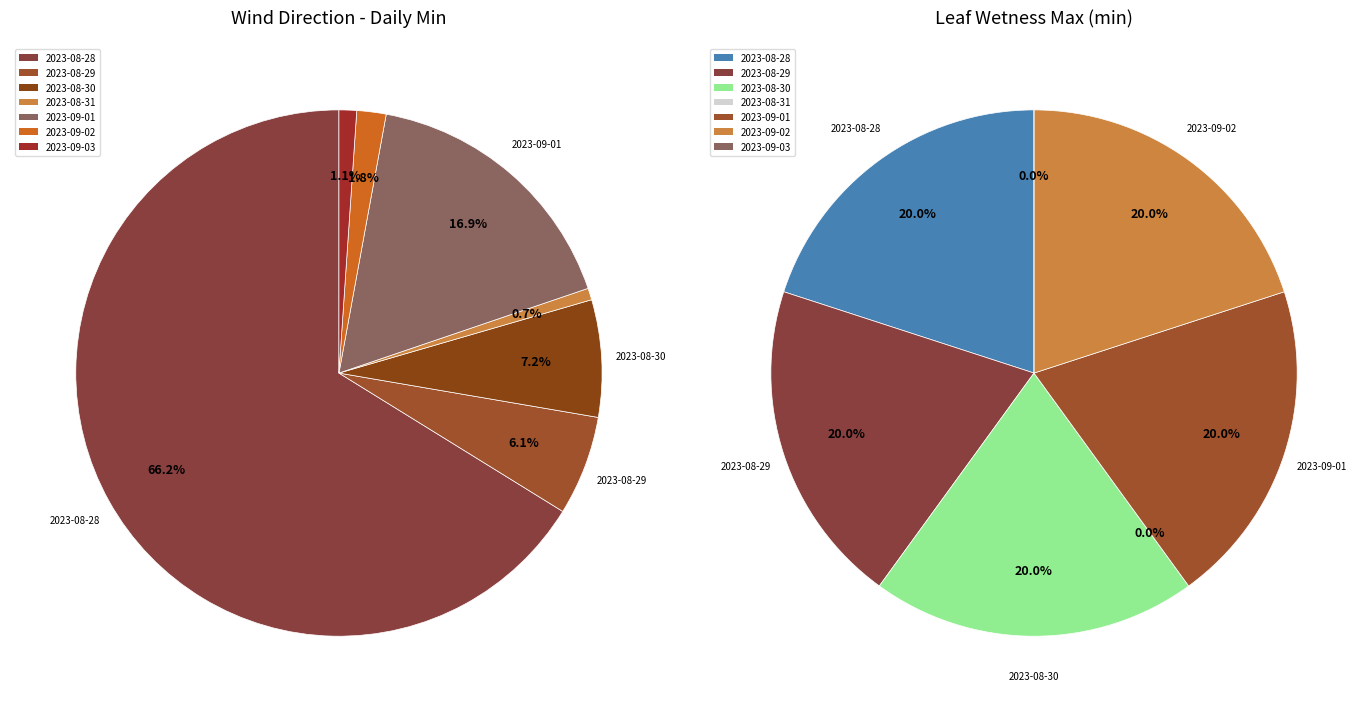

Is the sum of 2023-08-31 and 2023-08-28 greater than half?

Yes